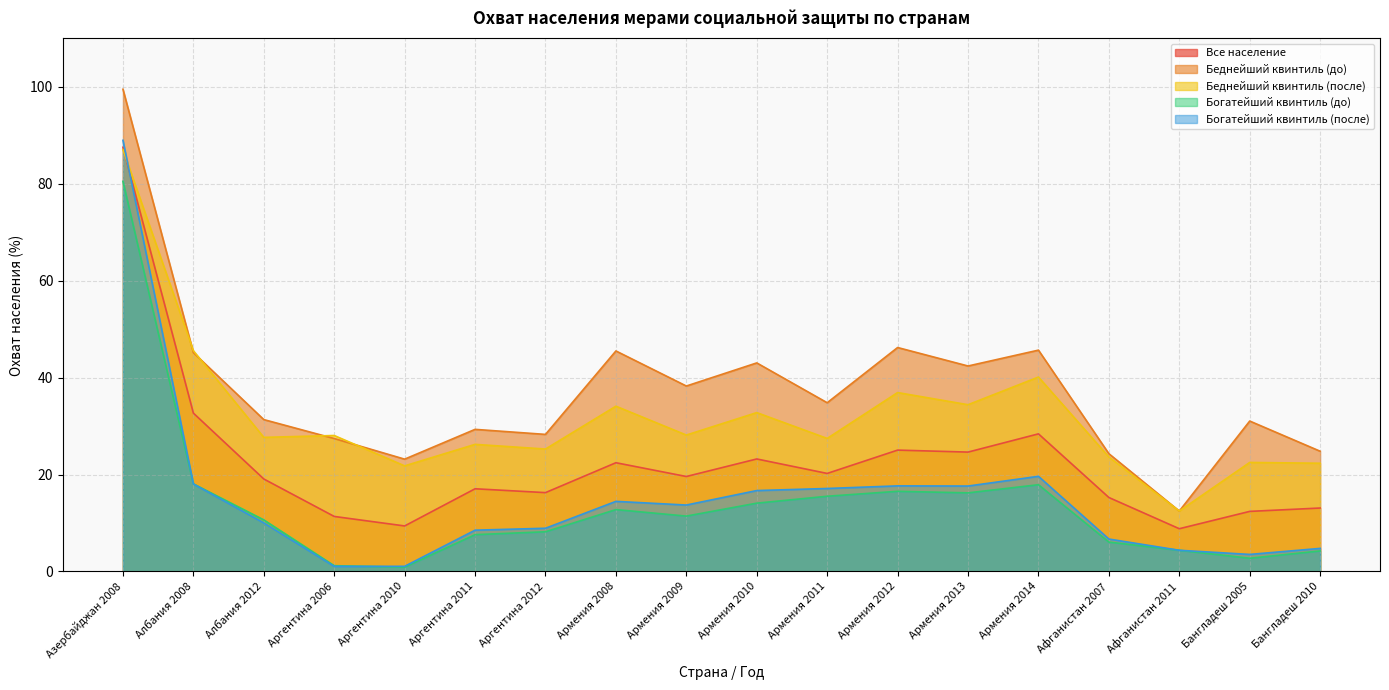

How many distinct data groups are displayed?

5